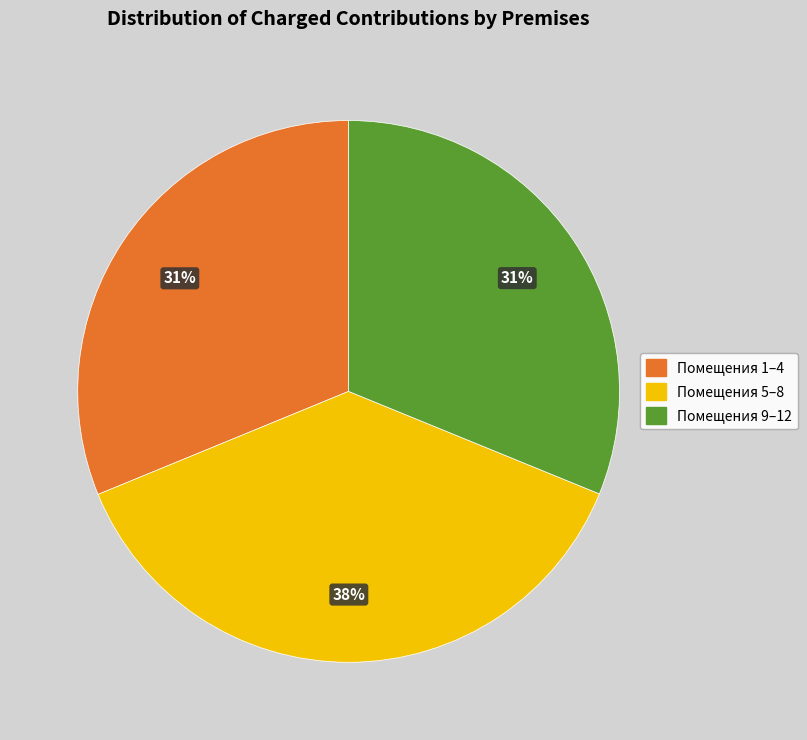

How many segments does this pie chart have?

3